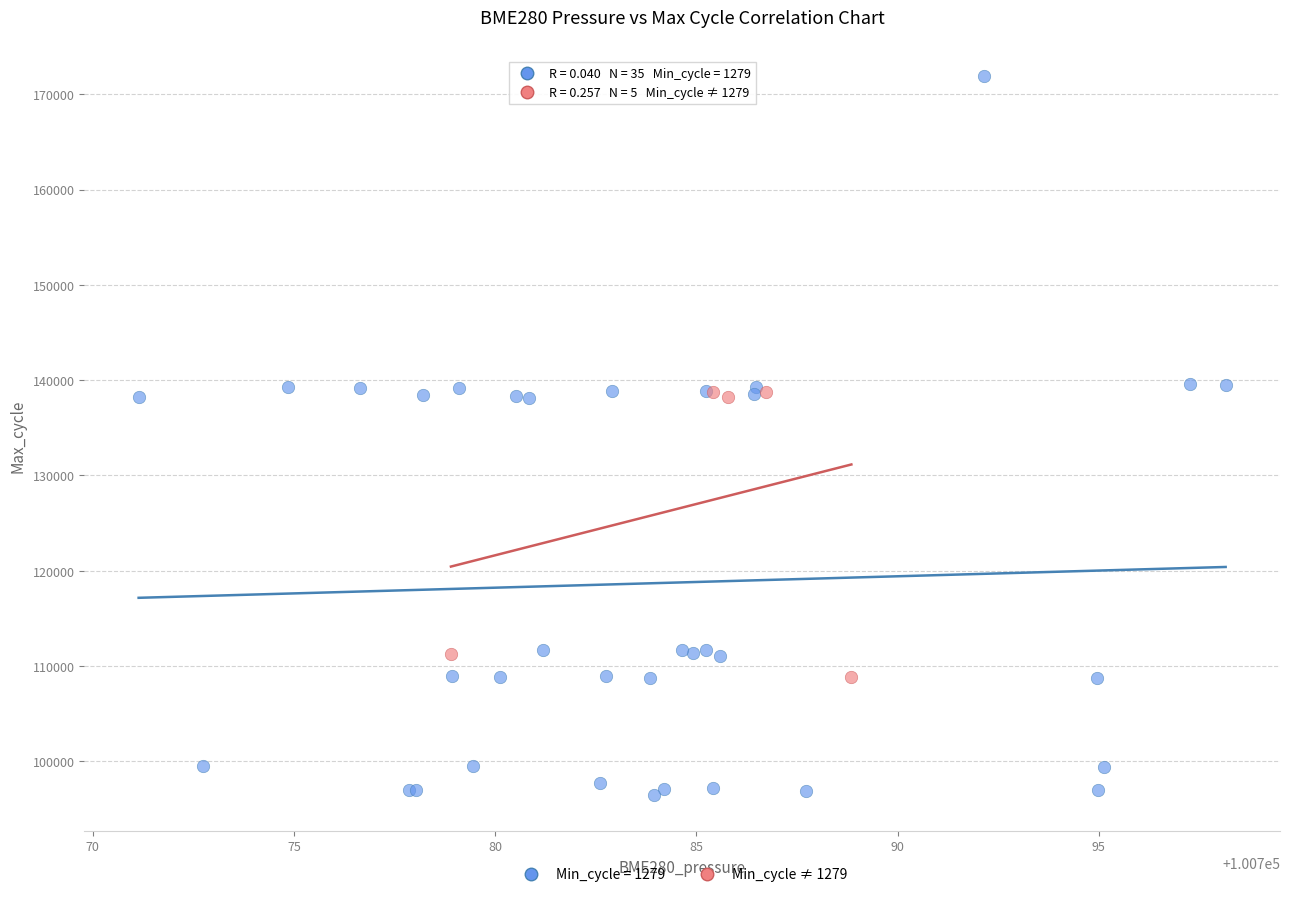

Which series reaches the maximum Y coordinate?

Min_cycle = 1279